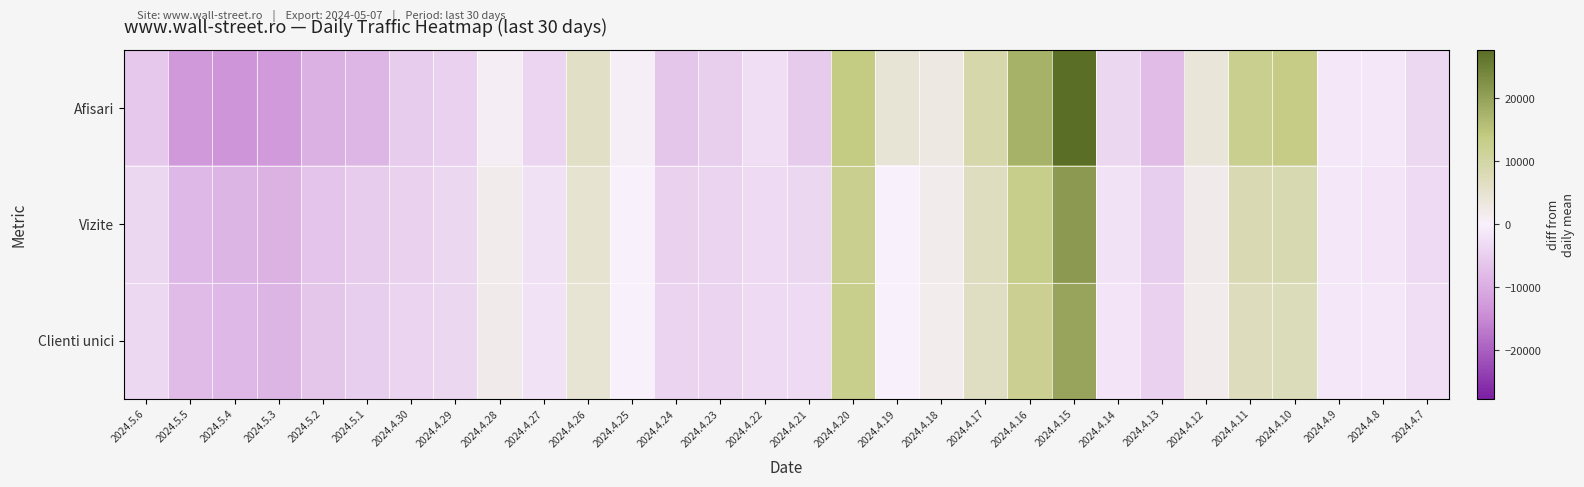

Rank the series by their average value, from highest to lowest.

Vizite, Afisari, Clienti unici